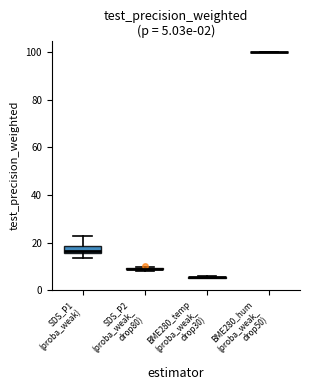

Does the chart contain any negative values?

No